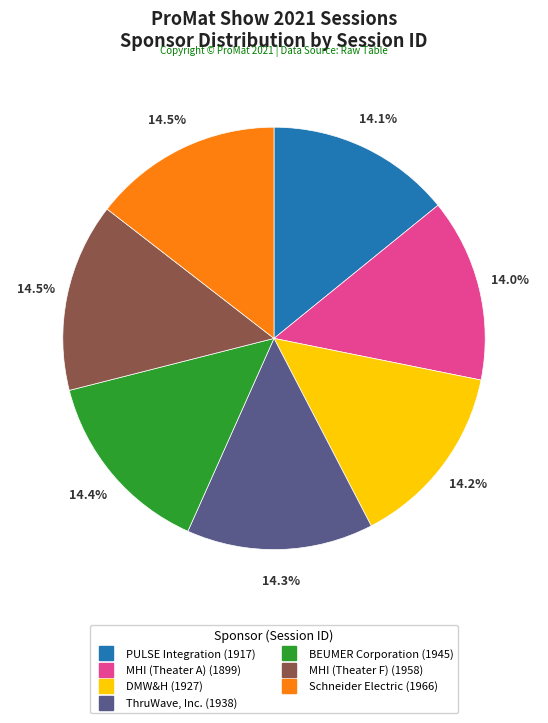

Does MHI (Theater A) account for over 50% of the chart?

No